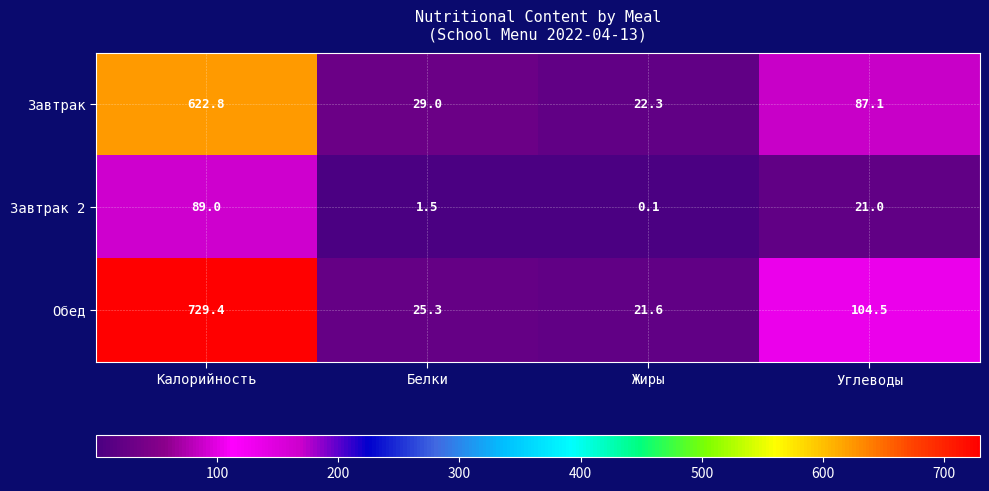

At how many categories does at least one series exceed 437?

1